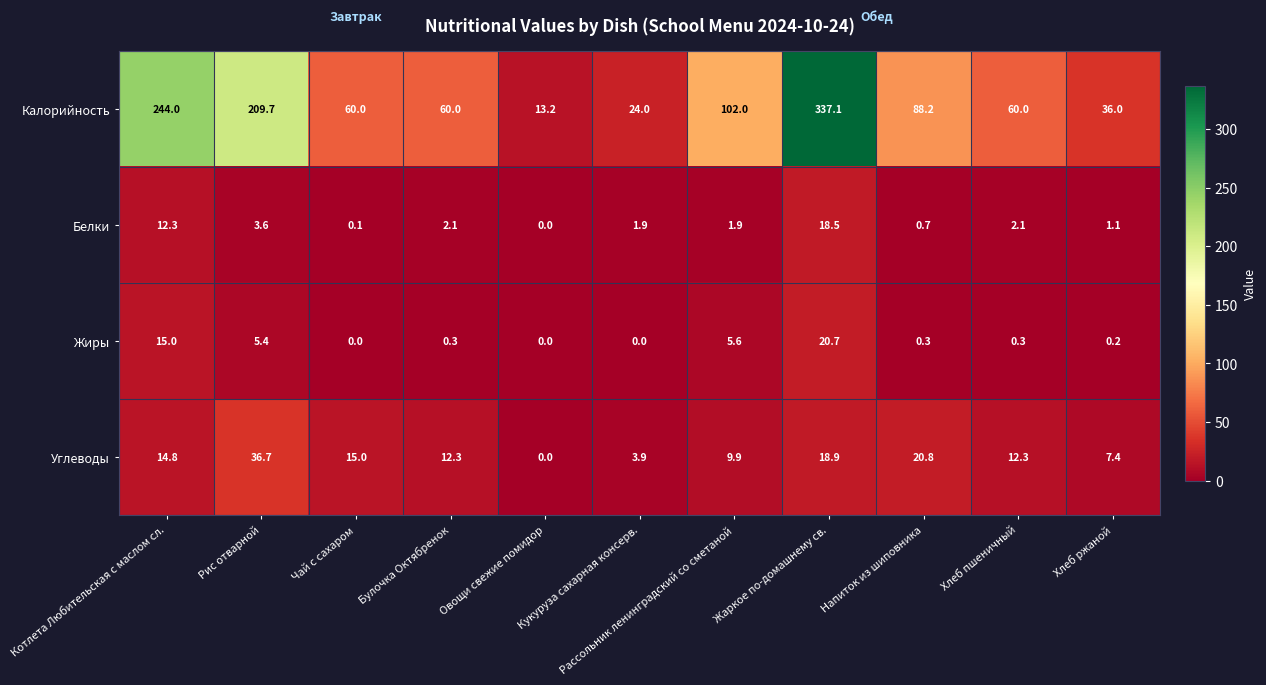

Which series has the largest total across all categories?

Калорийность